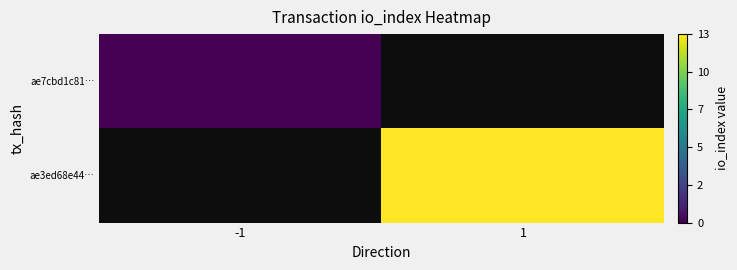

How many values in ae3ed68e44… are above zero?

1